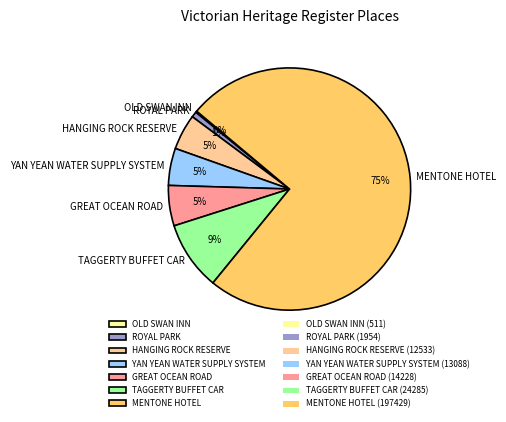

To the nearest percent, what is the difference between the largest and smallest slice percentages?

75%